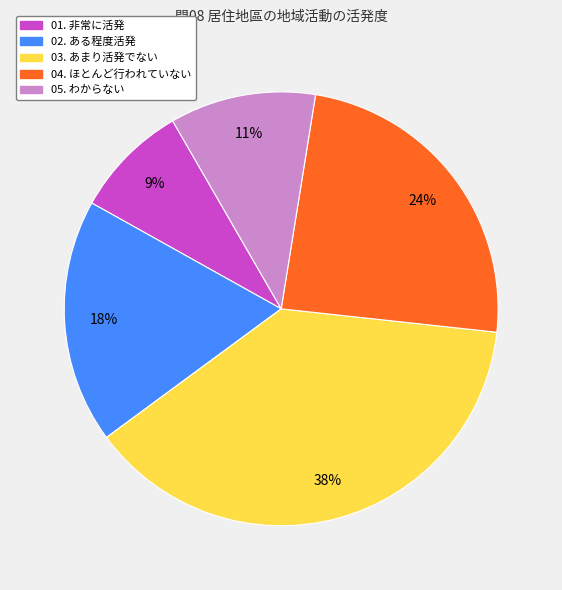

Rank the categories by value from highest to lowest.

03. あまり活発でない, 04. ほとんど行われていない, 02. ある程度活発, 05. わからない, 01. 非常に活発